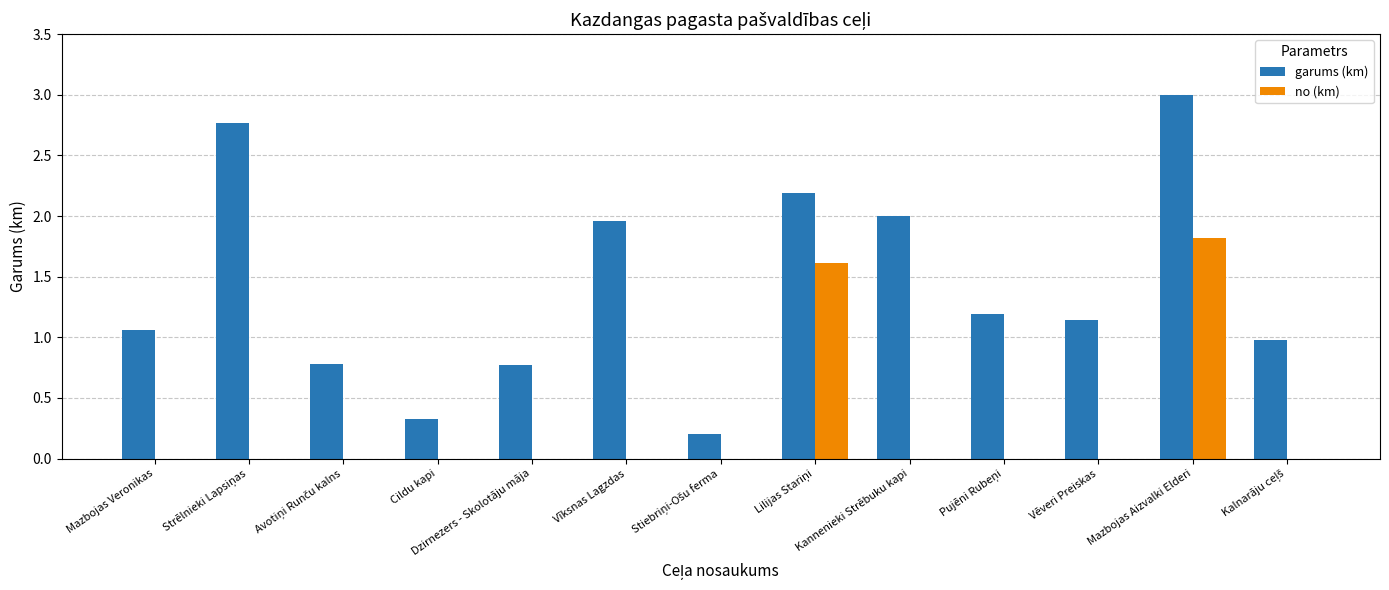

What is the greatest value displayed?

3.0